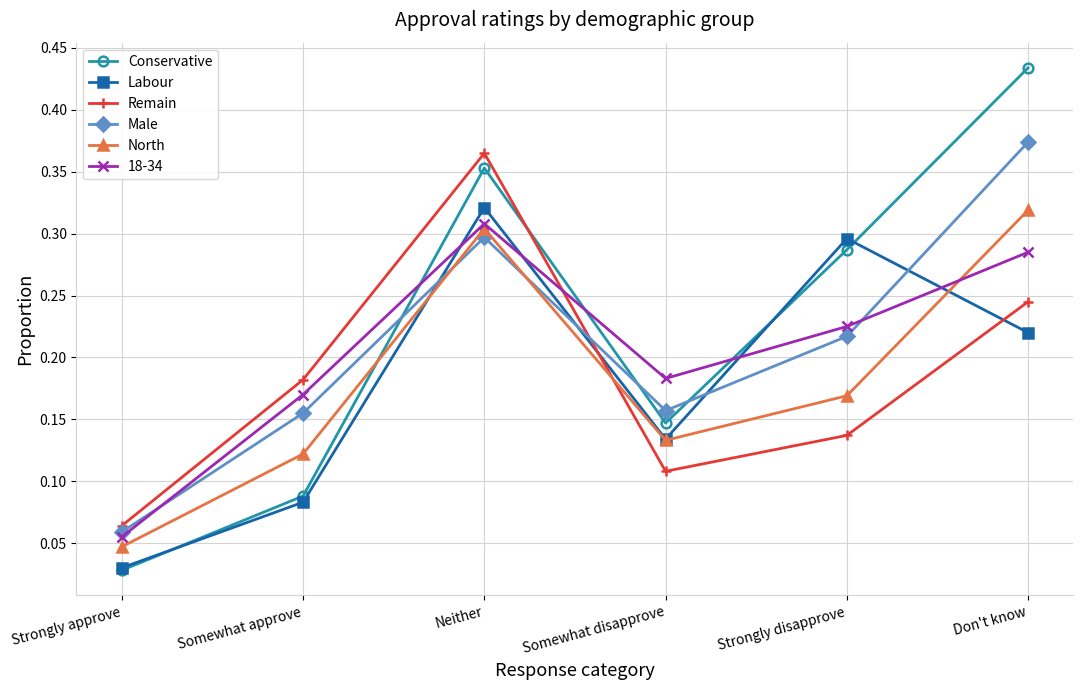

Which series has the largest total across all categories?

Conservative